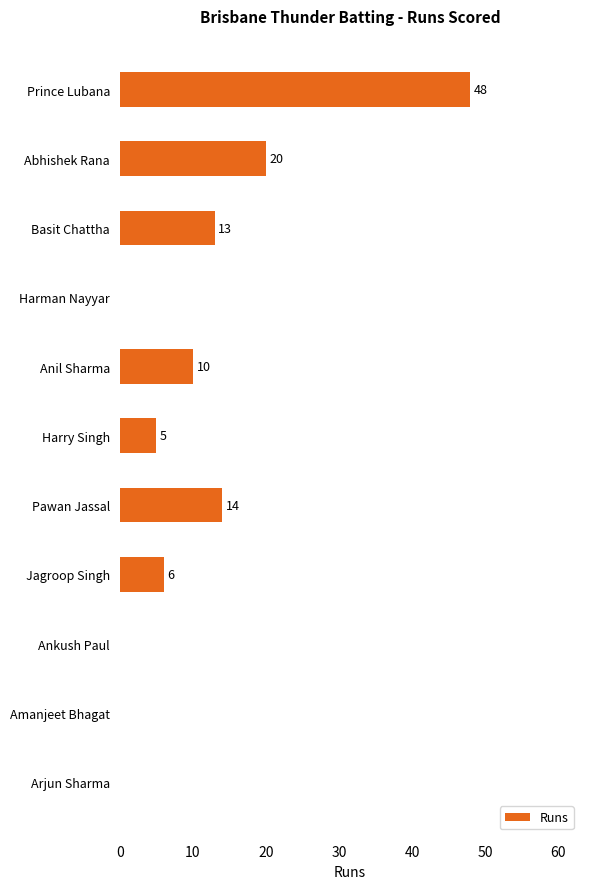

The value at Prince Lubana is 17. True or false?

False